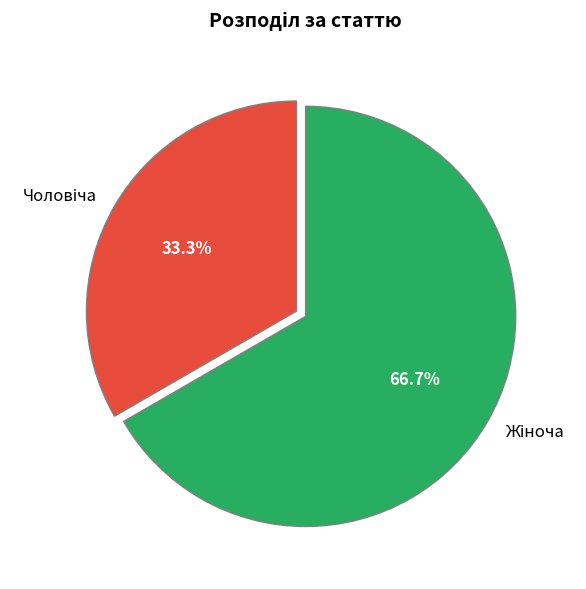

Is there a majority slice in this chart?

Yes